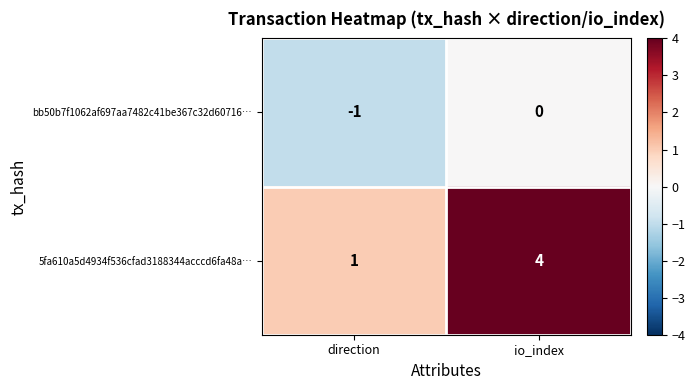

Reading right to left, transcribe all the data shown in this chart.

bb50b7f1062af697aa7482c41be367c32d60716…: 0	-1
5fa610a5d4934f536cfad3188344acccd6fa48a…: 4	1